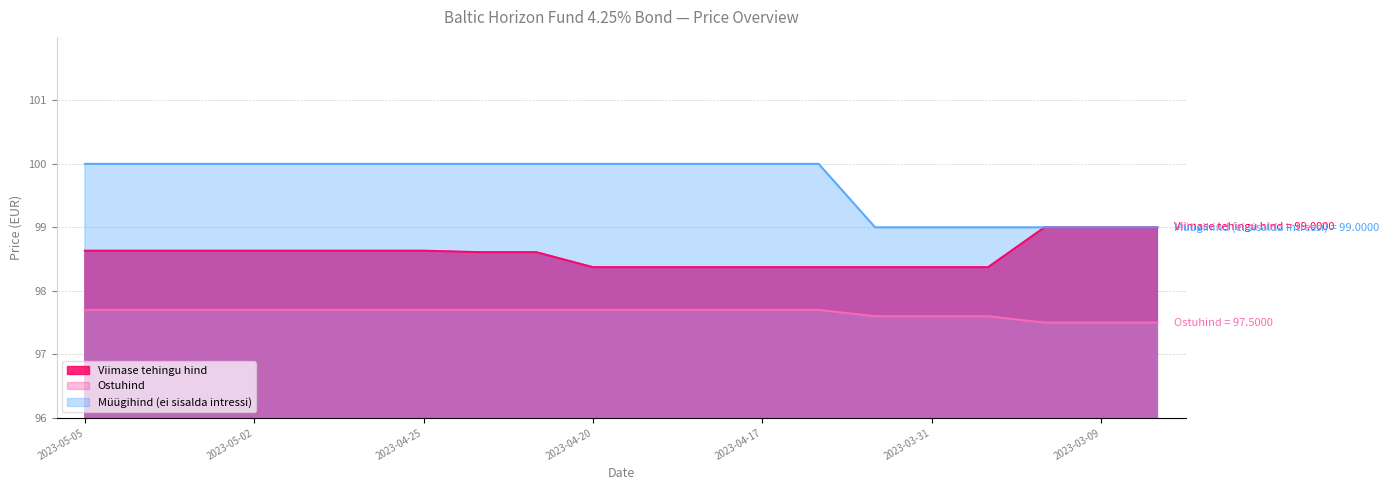

How many lines are shown in the chart?

3